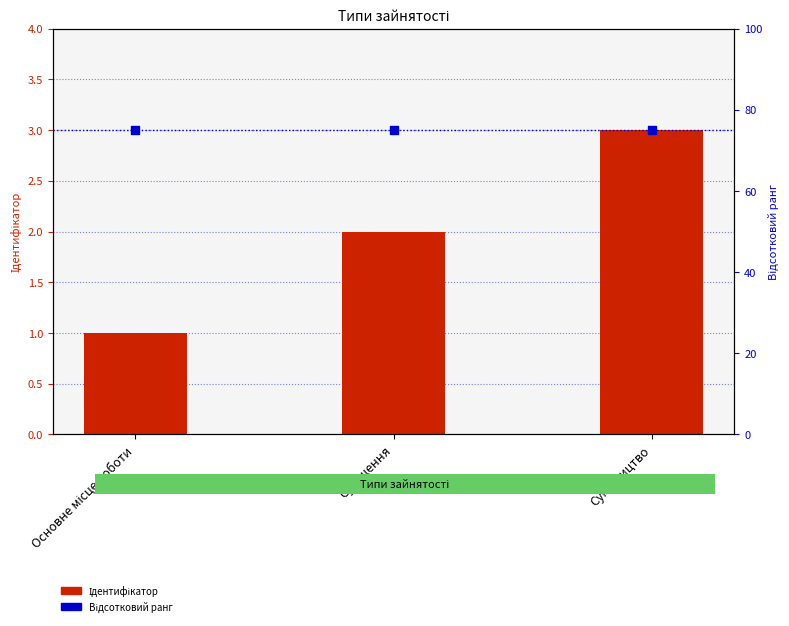

Which series has the largest Y range (max minus min)?

Ідентифікатор